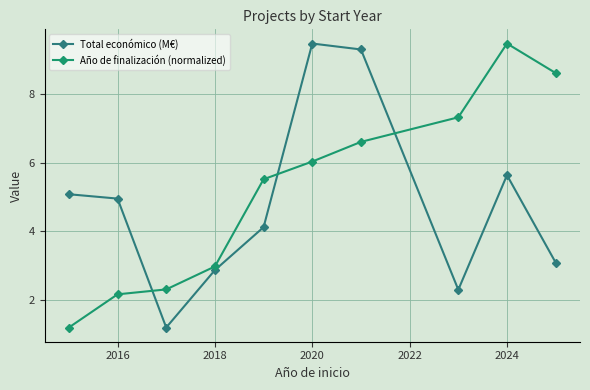

How many values in the Total económico (M€) series exceed 4?

6